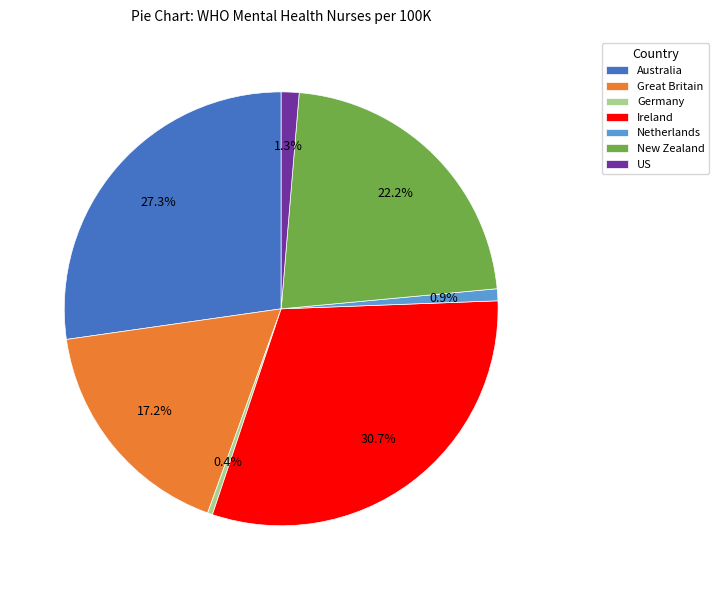

Is there any slice that represents more than half of the pie?

No